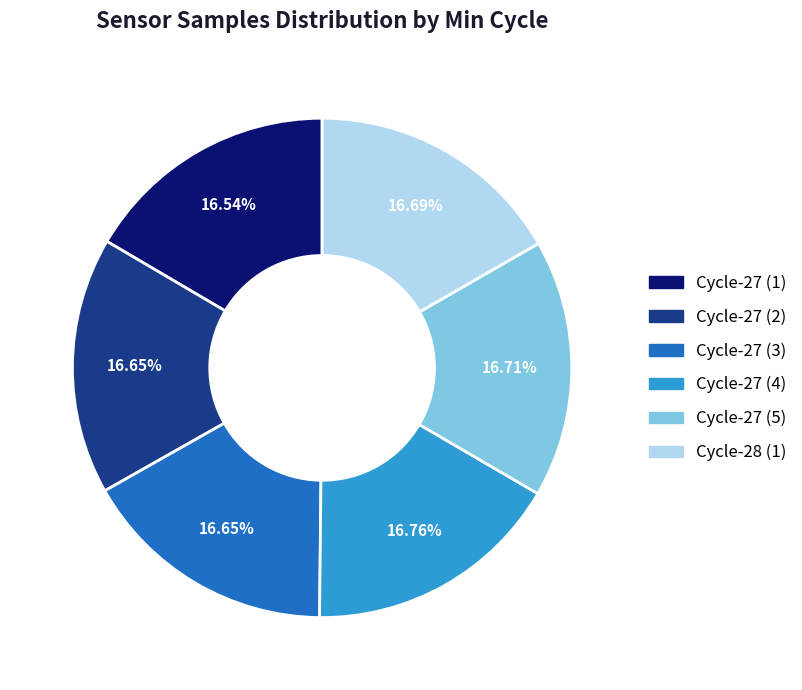

What is the ratio of the value at Cycle-27 (5) to the value at Cycle-27 (4)?

1.0